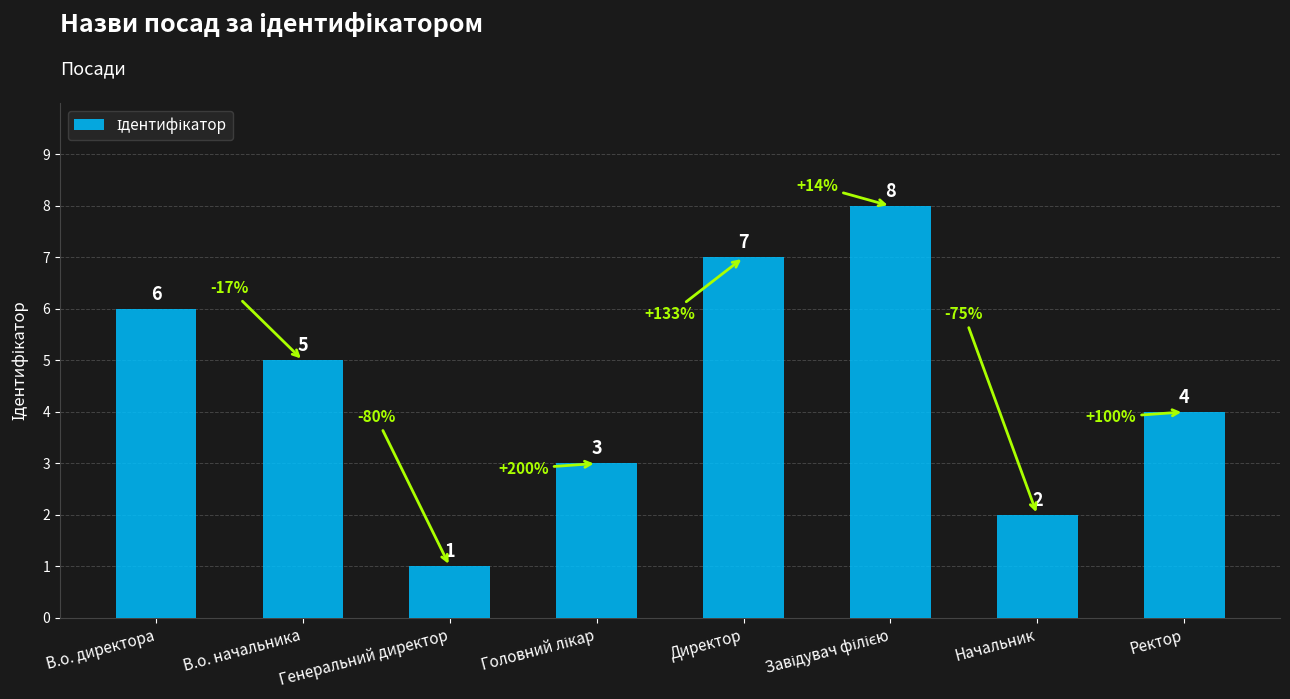

What is the label of the 7th bar from the left?

Начальник